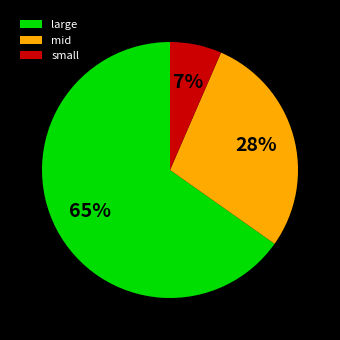

To the nearest percent, what is the average slice percentage?

33%